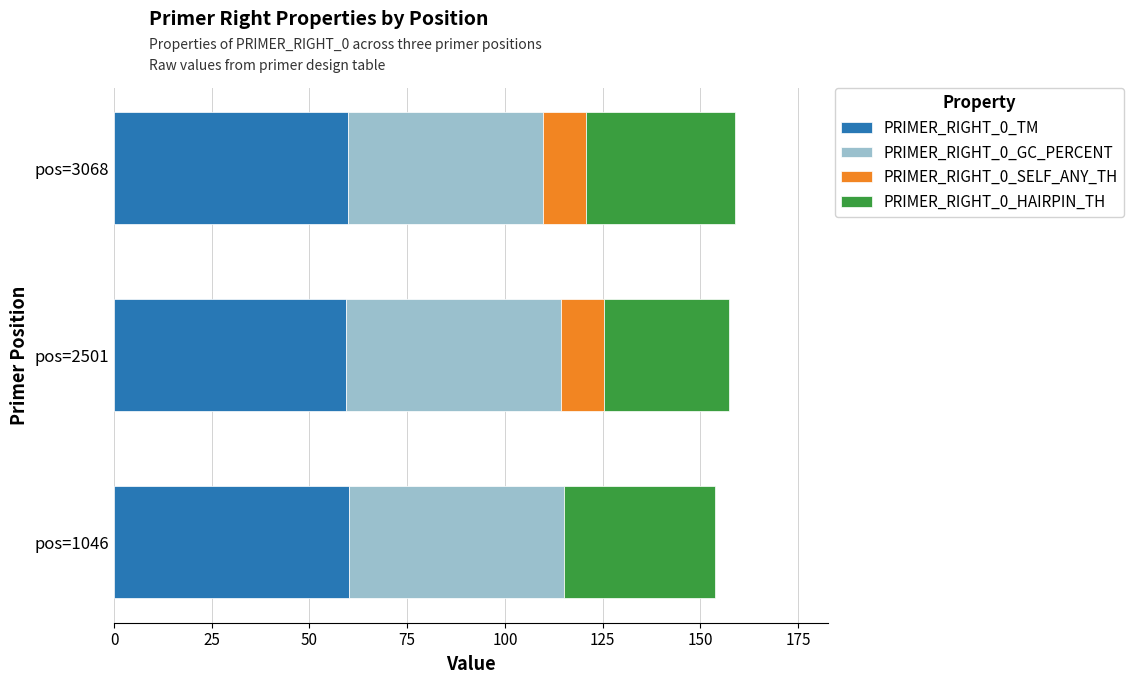

What is the total value across all series at pos=3068?

158.8